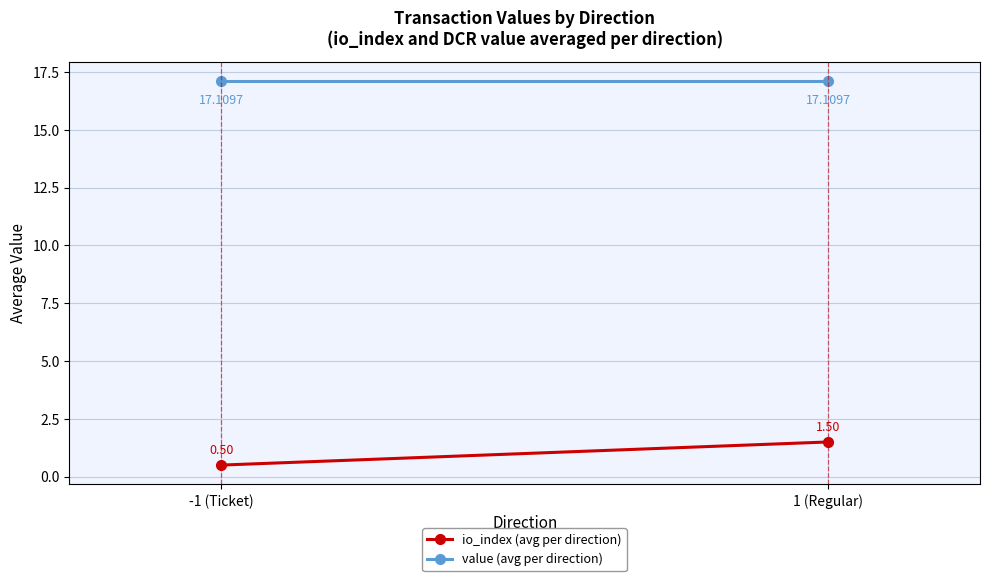

Between 1 (Regular) and -1 (Ticket), which is larger?

1 (Regular)